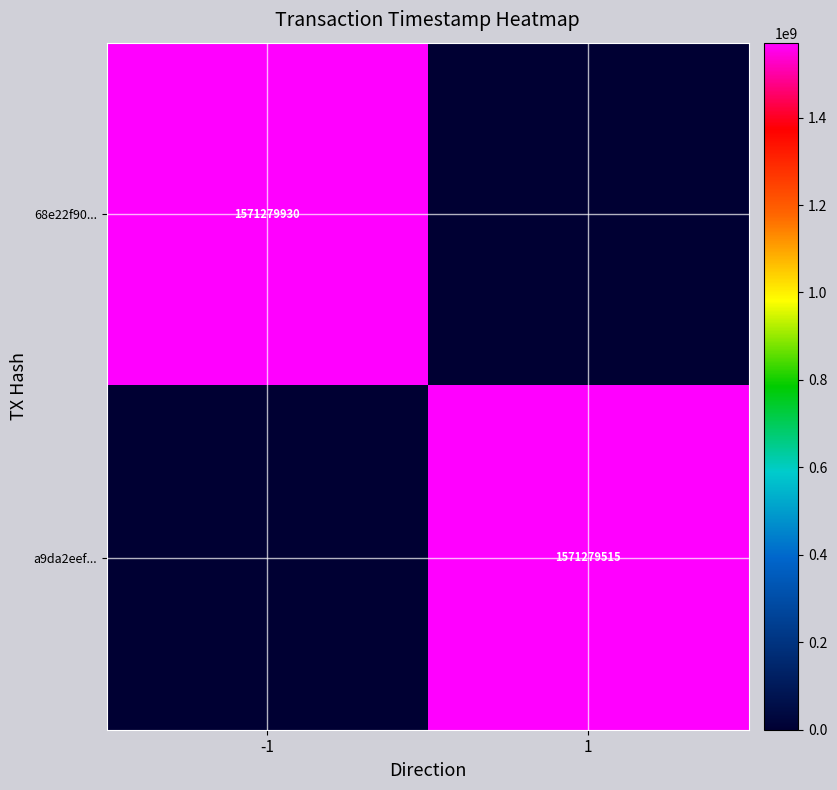

True or false: 68e22f90... has a value of 1571279930 at -1.

True